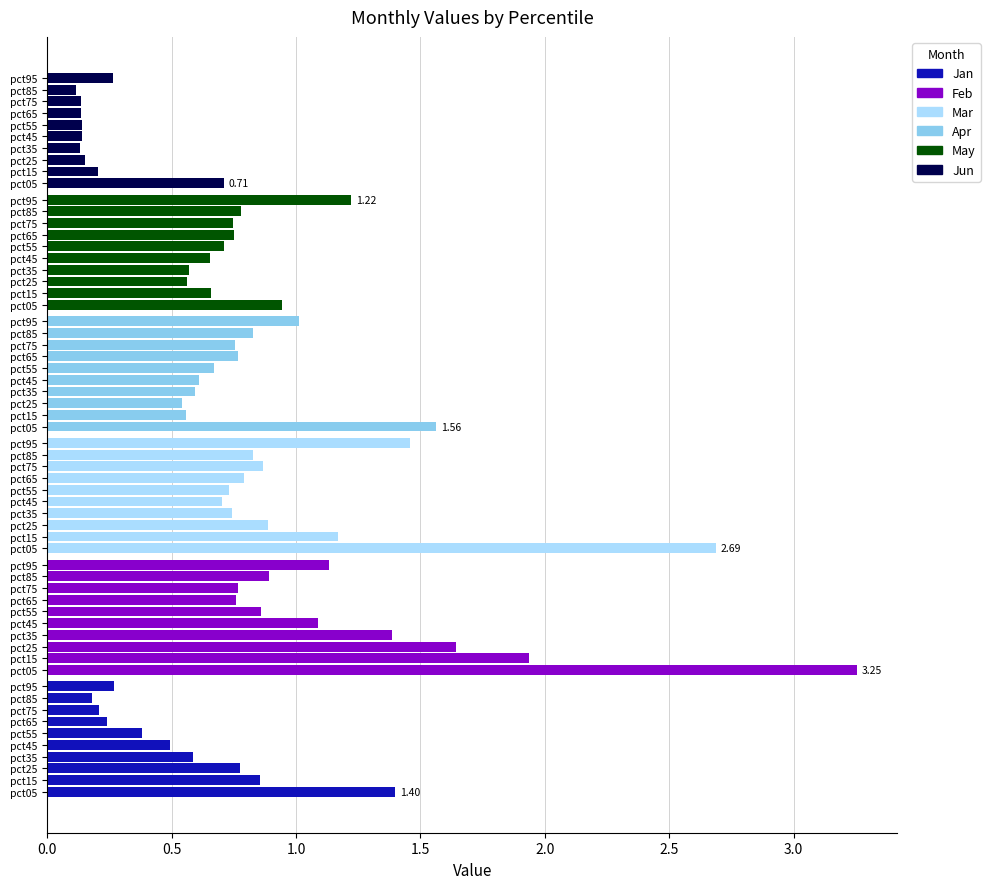

True or false: Mar has a value of 1.2 at pct45.

False